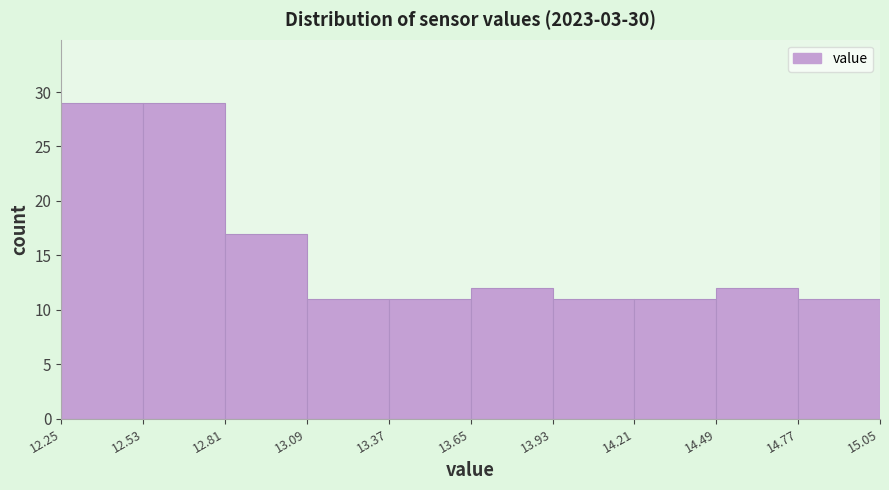

Reading left to right, transcribe this chart: for each bar, give the range it covers on the x-axis and its height. The values are not printed on the chart, so give them approximately, as read against the axis.

12.25 to 12.53: 29
12.53 to 12.81: 29
12.81 to 13.09: 17
13.09 to 13.37: 11
13.37 to 13.65: 11
13.65 to 13.93: 12
13.93 to 14.21: 11
14.21 to 14.49: 11
14.49 to 14.77: 12
14.77 to 15.05: 11